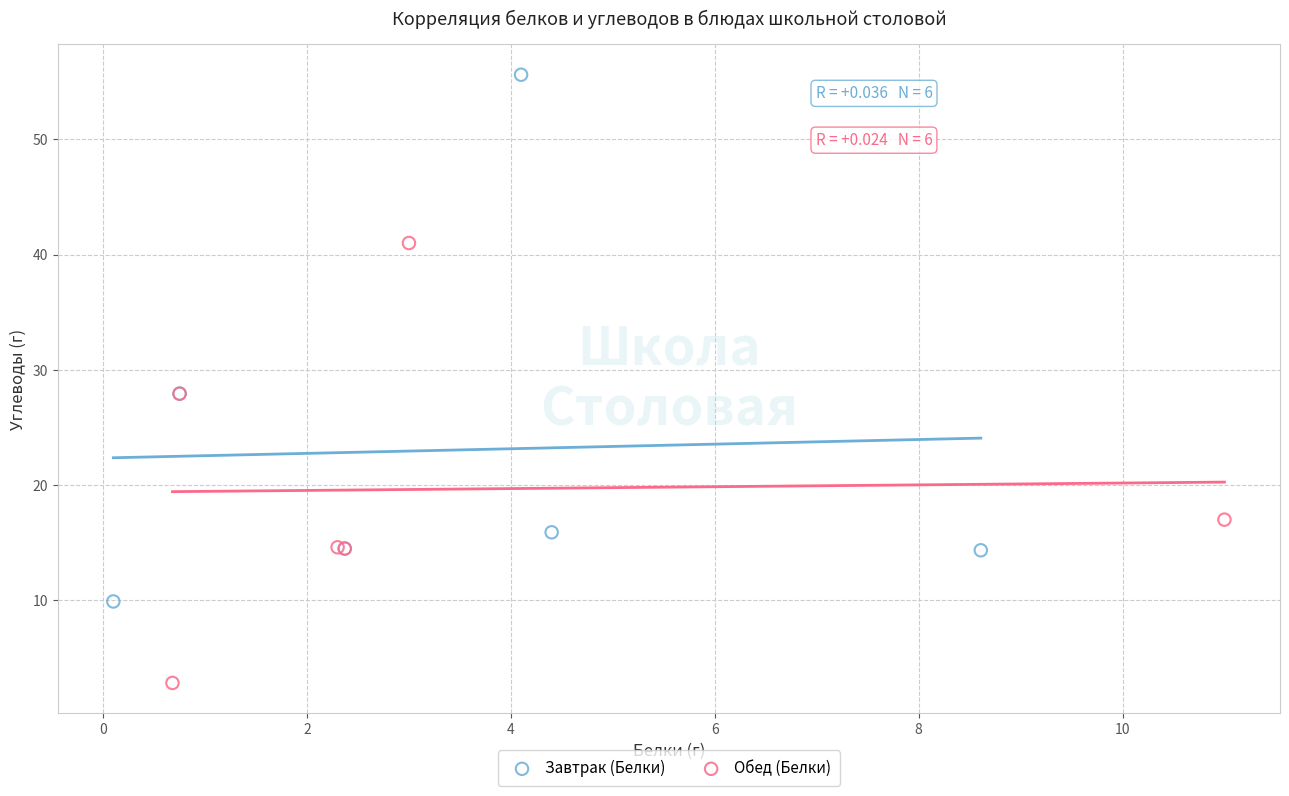

Which series has the largest Y range (max minus min)?

Завтрак (Белки)